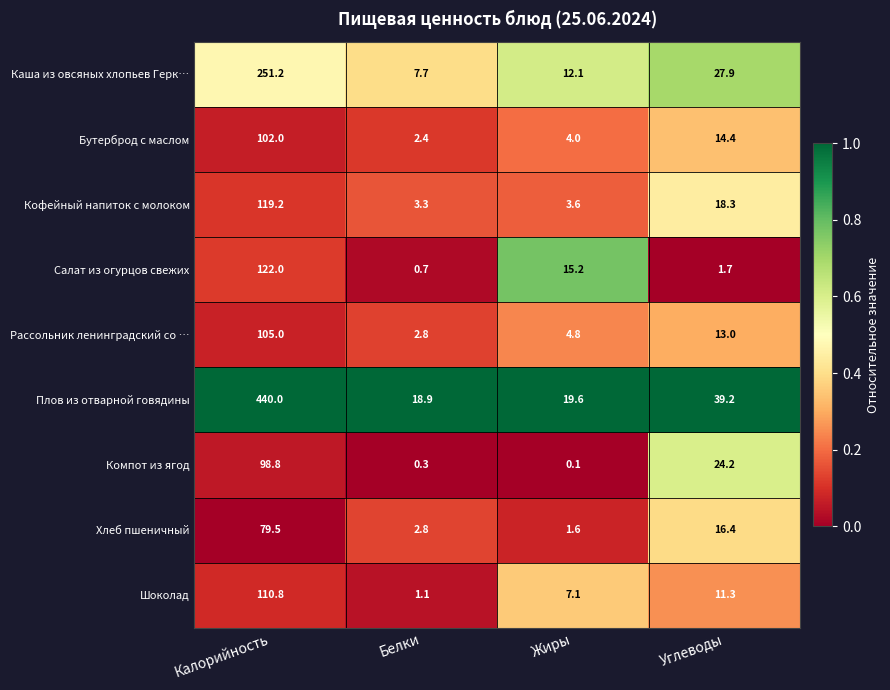

List the series in order of their peak value, lowest first.

Хлеб пшеничный, Компот из ягод, Бутерброд с маслом, Рассольник ленинградский со …, Шоколад, Кофейный напиток с молоком, Салат из огурцов свежих, Каша из овсяных хлопьев Герк…, Плов из отварной говядины